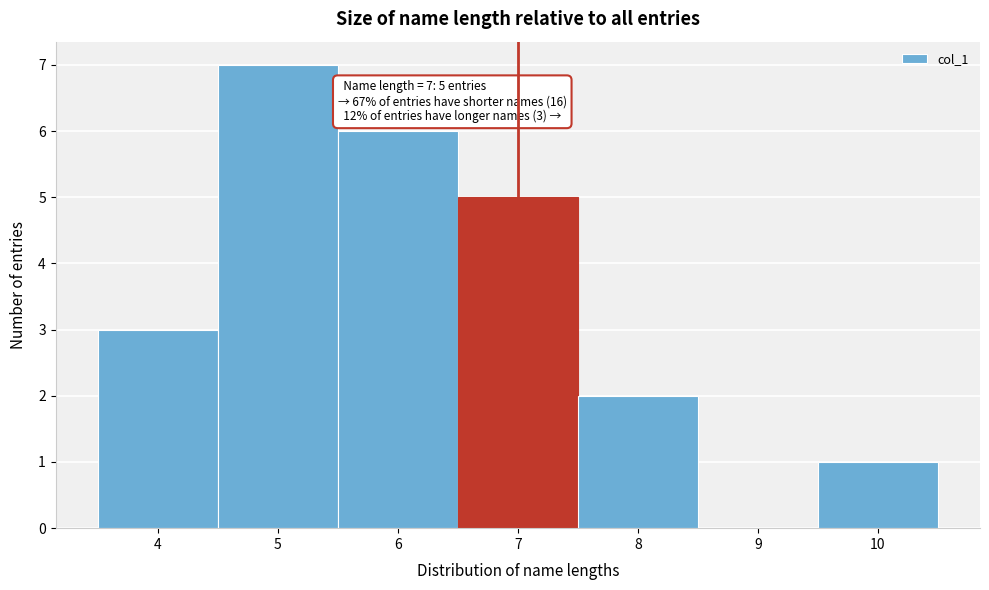

Over which range of the x-axis is the bar tallest?

4.5 to 5.5